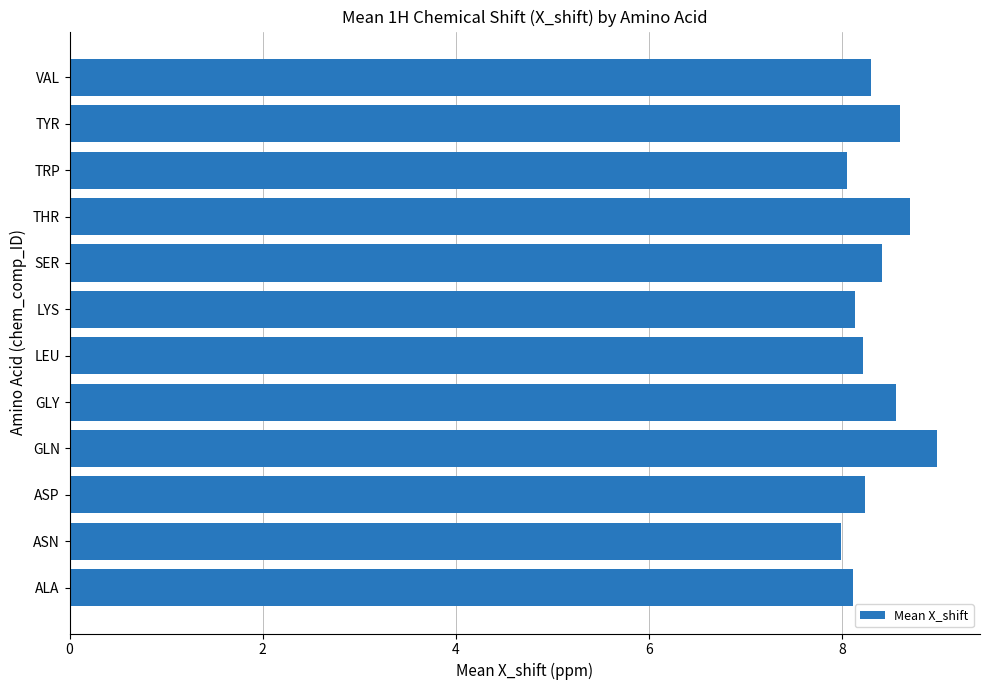

What is the average value?

8.4